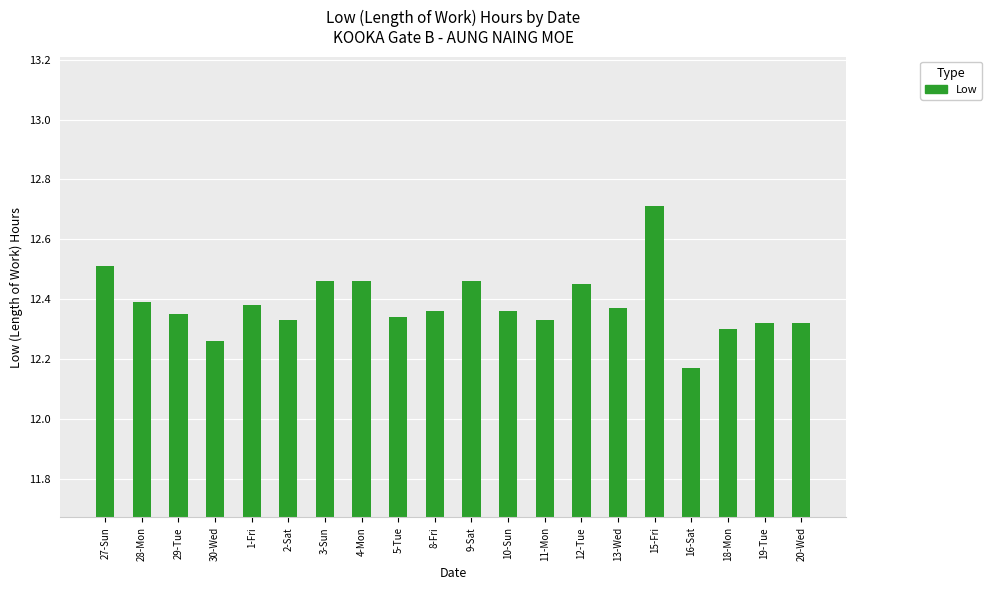

What is the label of the 19th bar from the right?

28-Mon